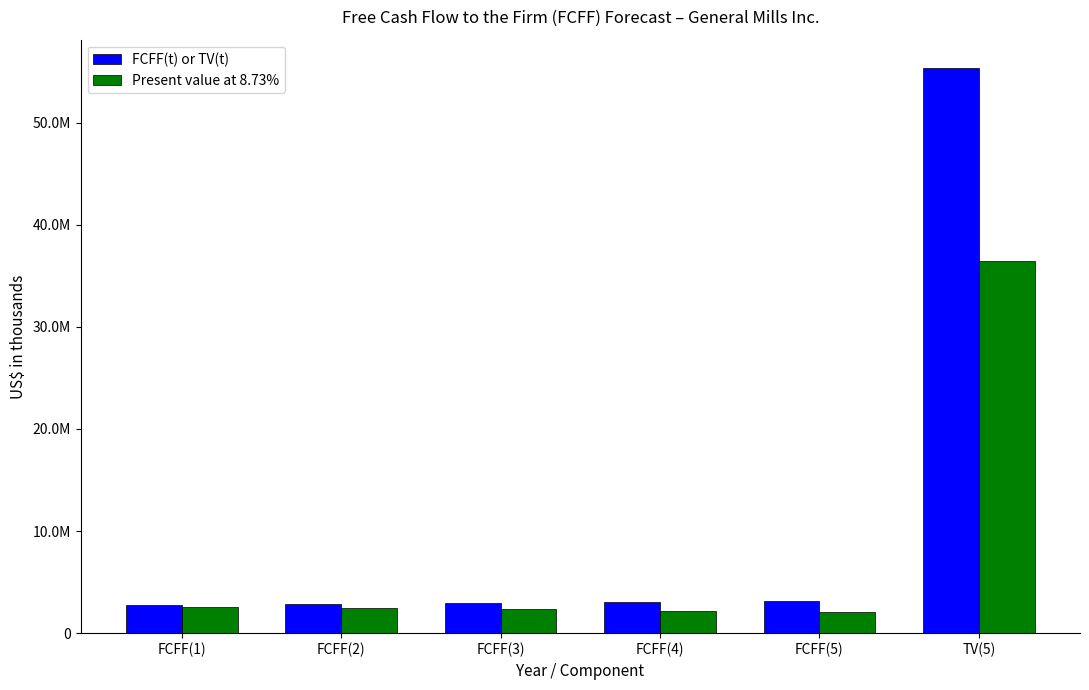

What is the total value across all series at FCFF(3)?

5336949